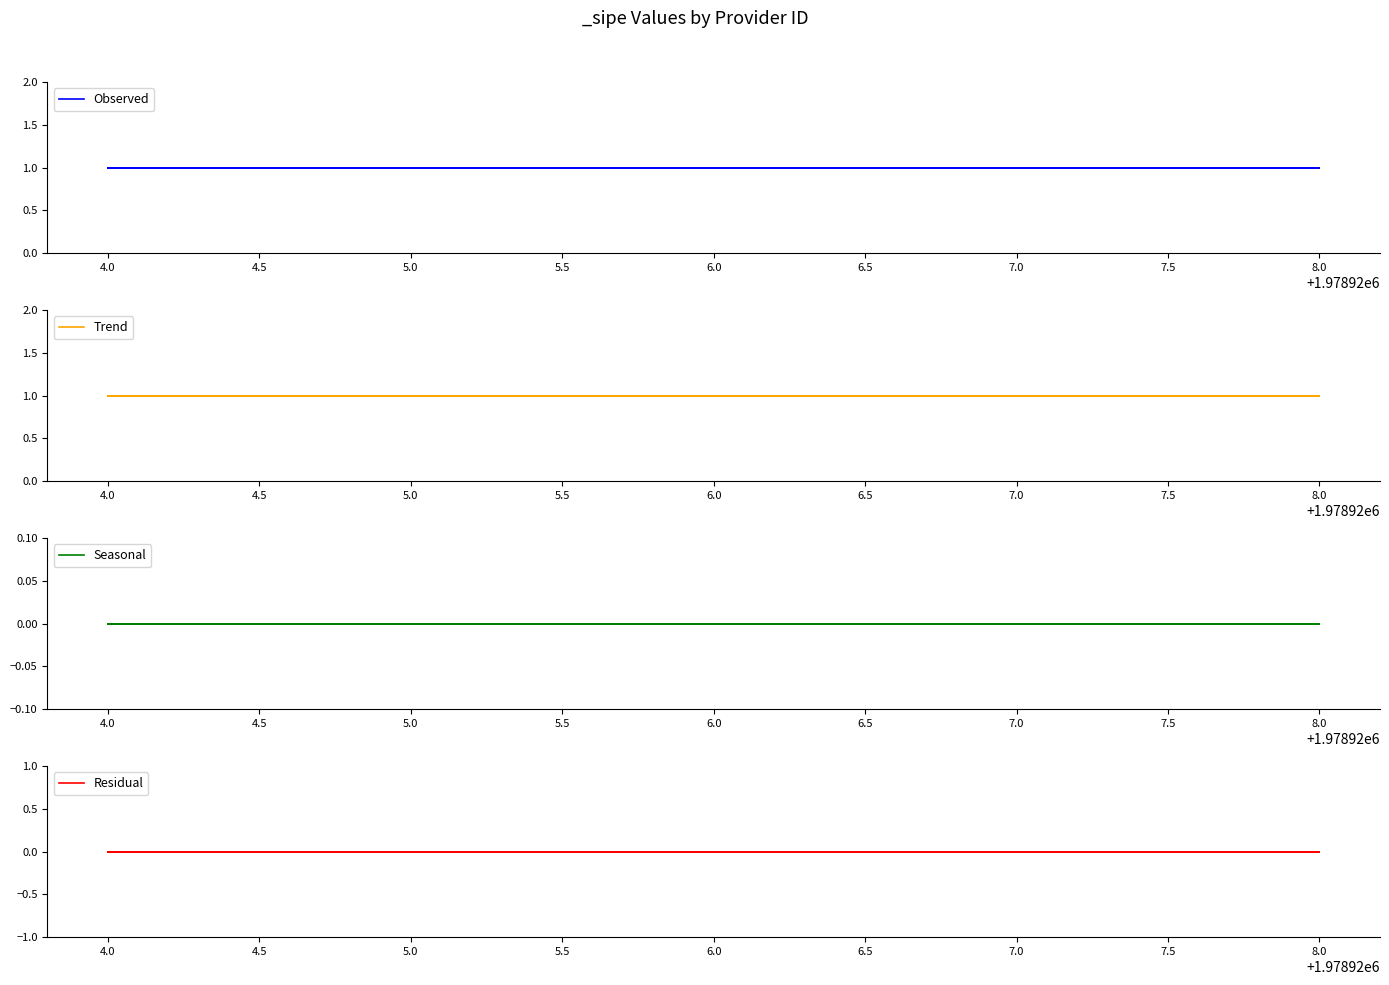

What is the label of the 3rd point from the right?

8.0